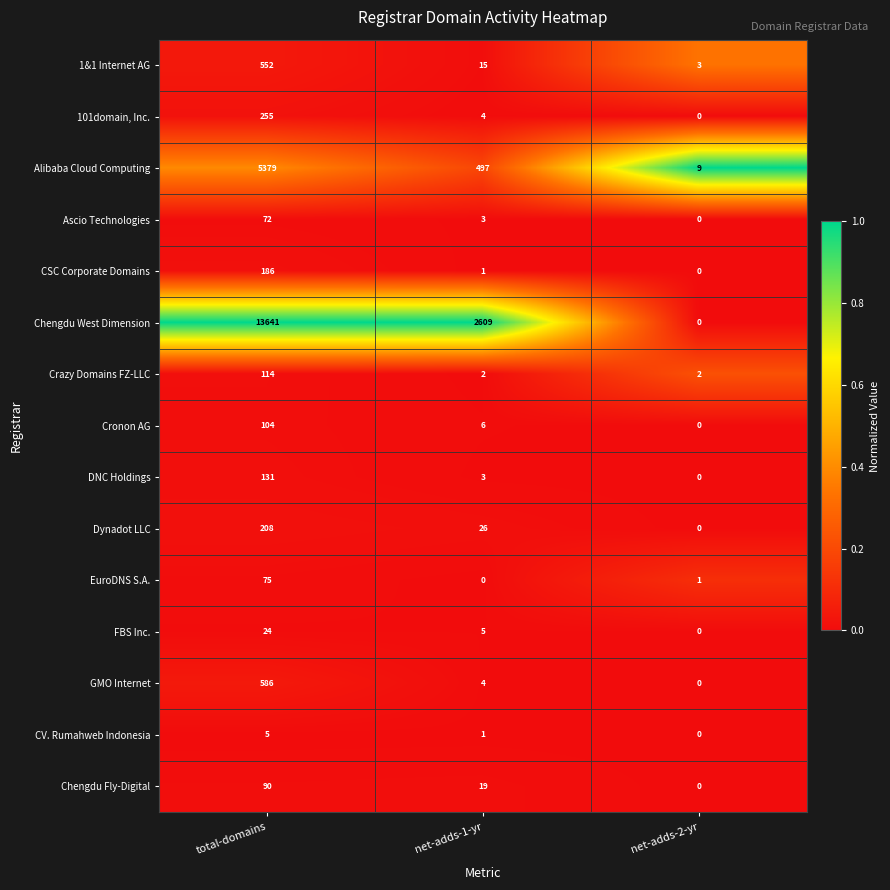

Where is 1&1 Internet AG nearest to the value 277?

net-adds-1-yr